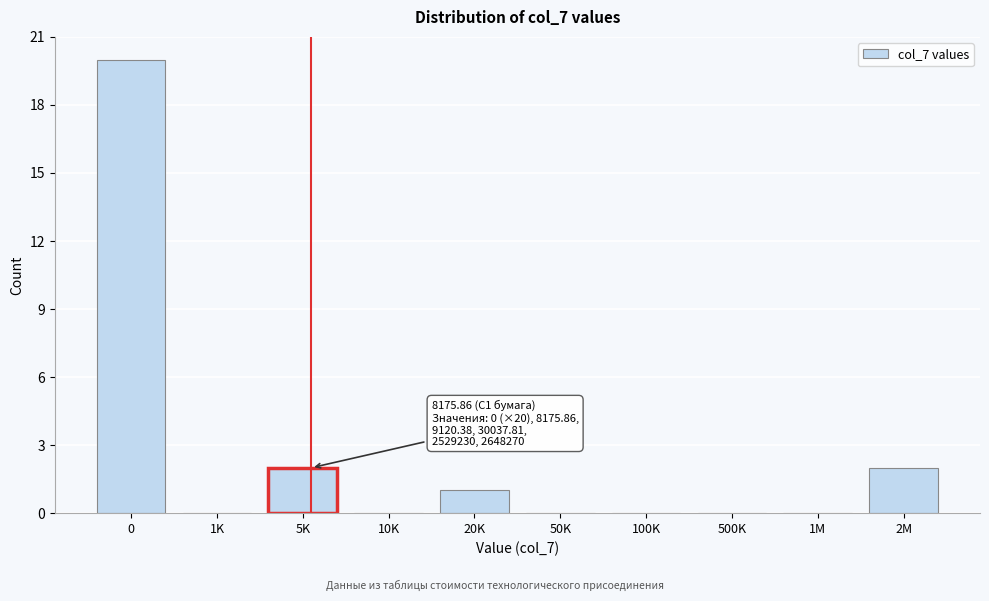

Reading right to left, extract all data points from this chart.

2M=2	1M=0	500K=0	100K=0	50K=0	20K=1	10K=0	5K=2	1K=0	0=20